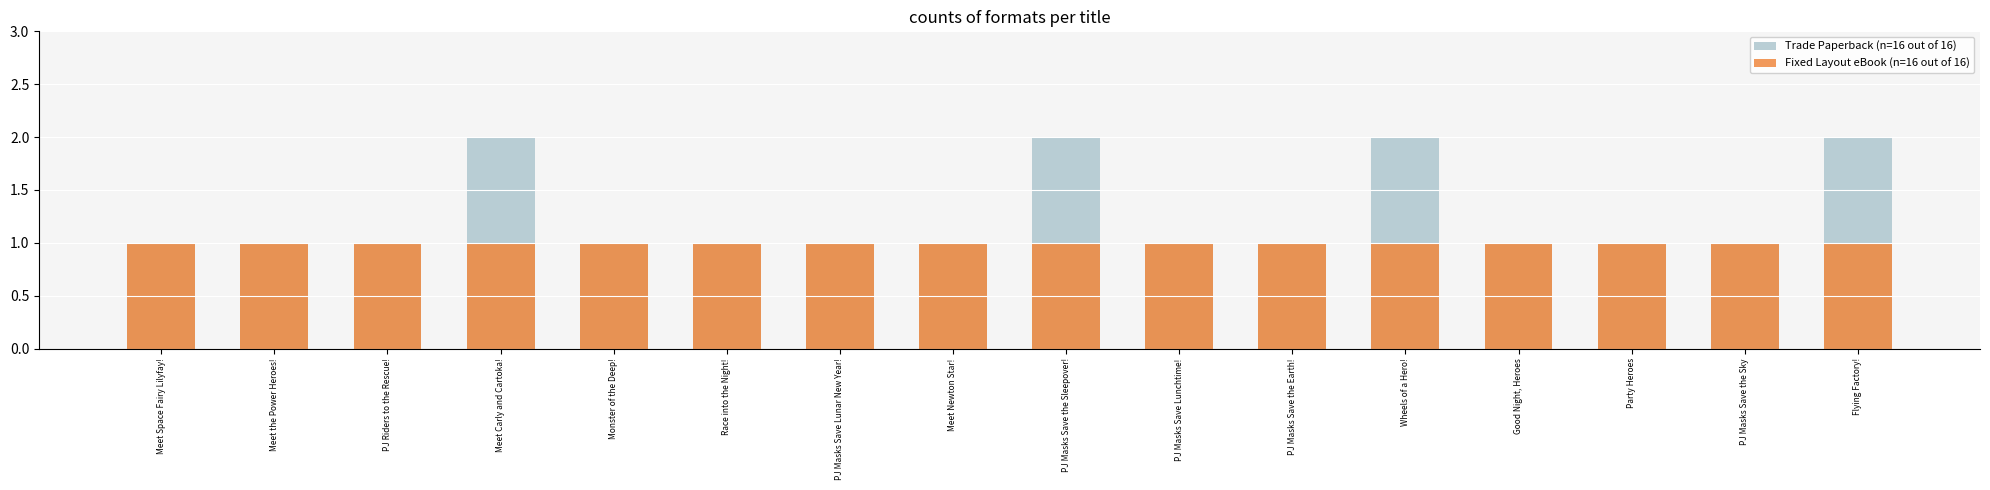

What is the average value of the Trade Paperback (n_formats per title) series?

1